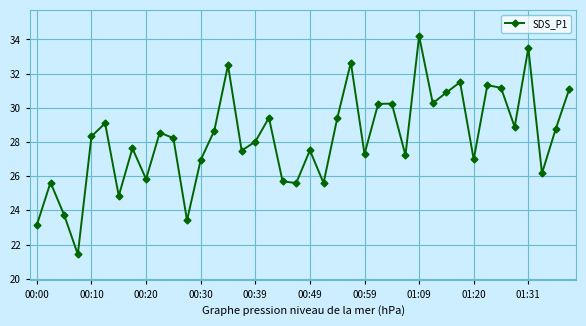

What is the maximum value shown in the chart?

34.2